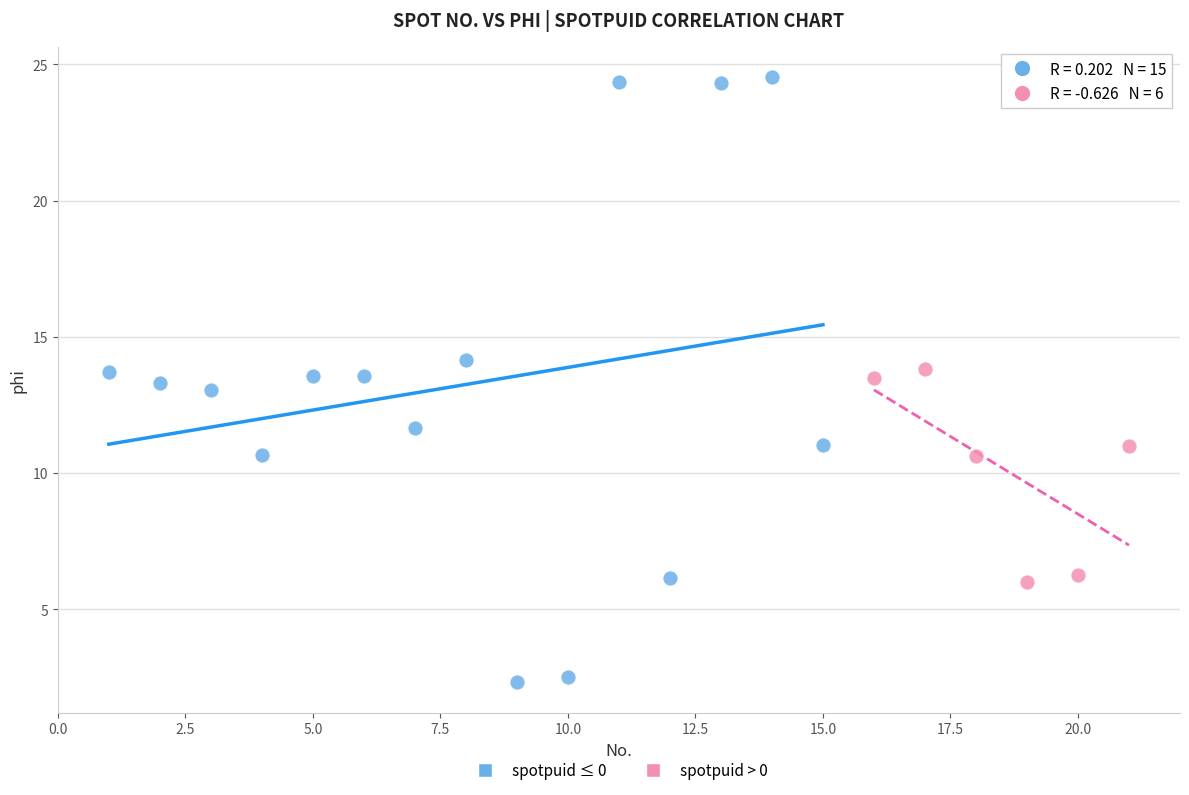

Which series reaches the maximum Y coordinate?

spotpuid ≤ 0